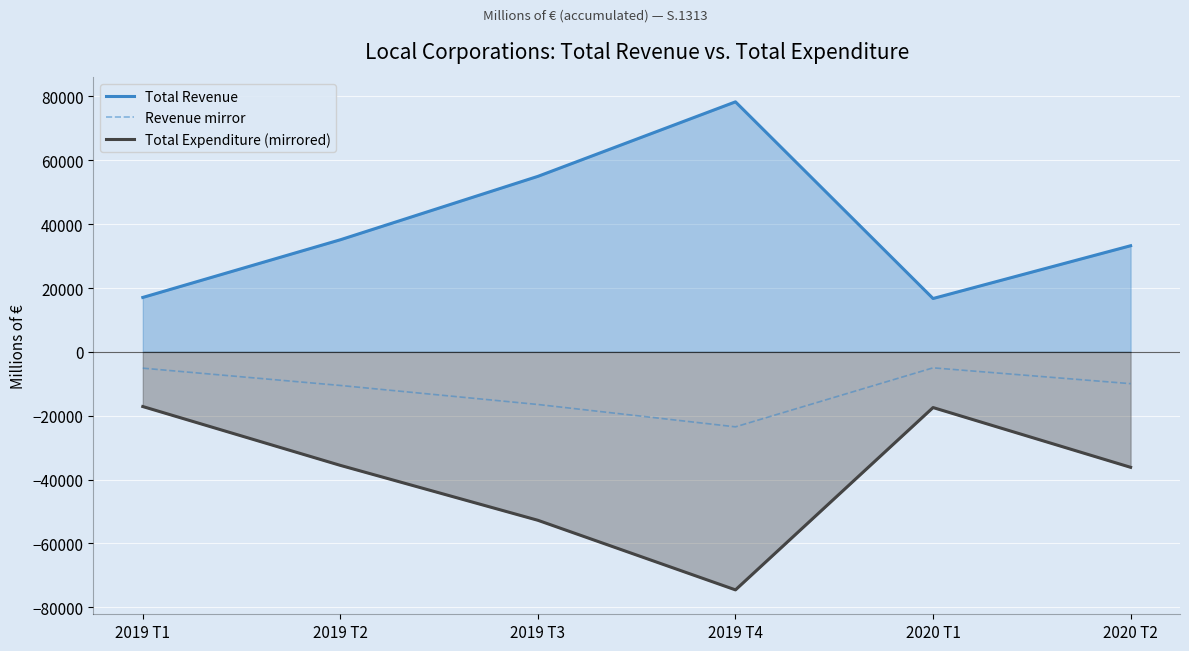

Read the Total Revenue value at 2019 T2.

35114.0